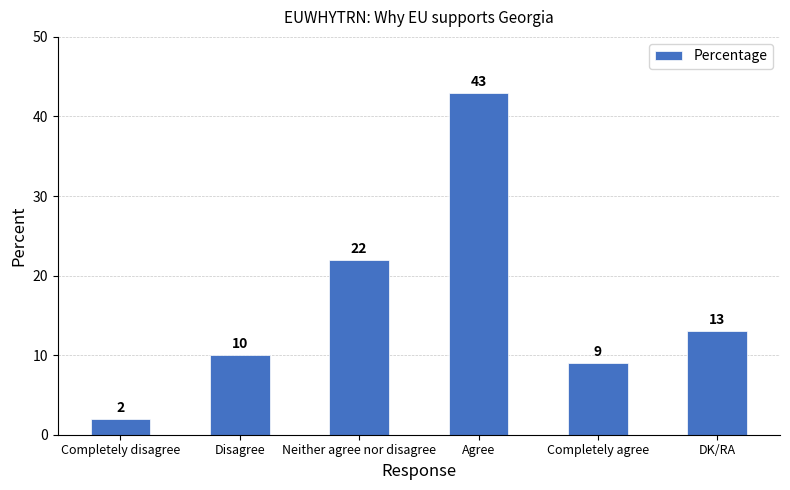

What is the value of the 5th bar from the left?

9